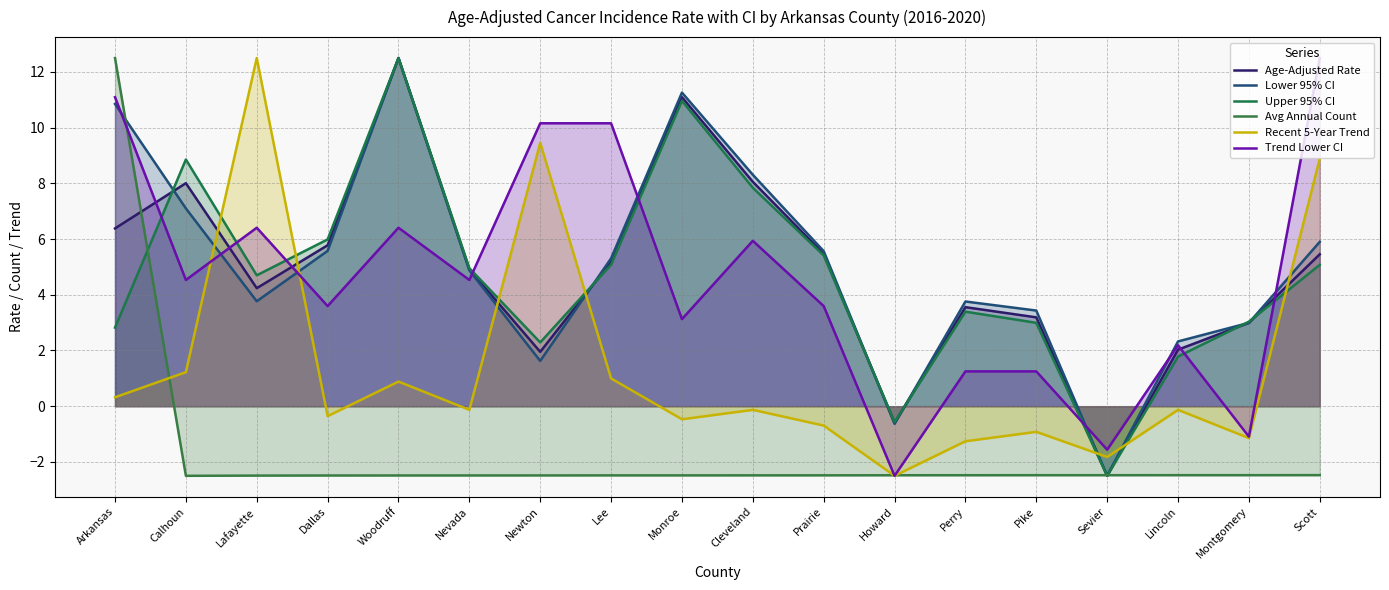

What is the maximum value for Trend Lower CI?

12.5